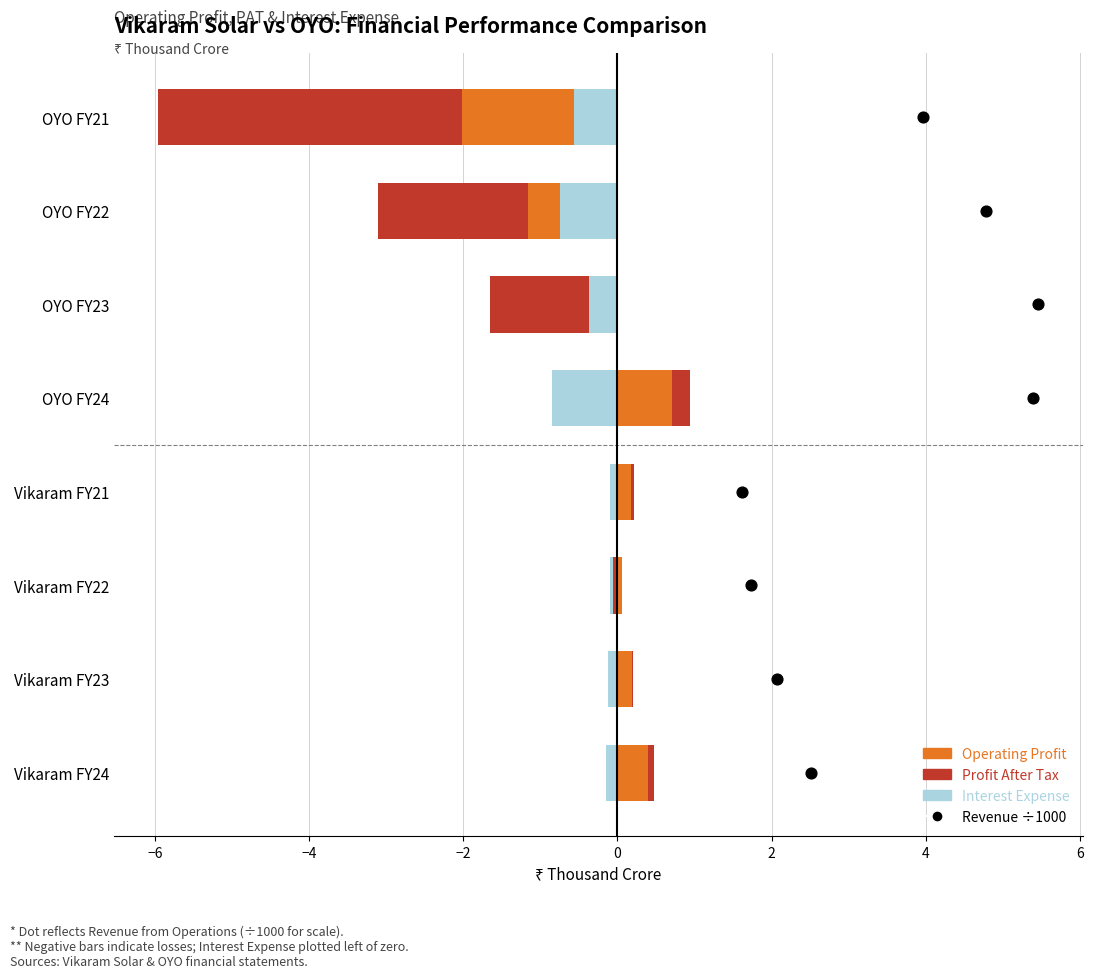

Which series has the widest spread of Y values?

Revenue from Operations (÷1000)